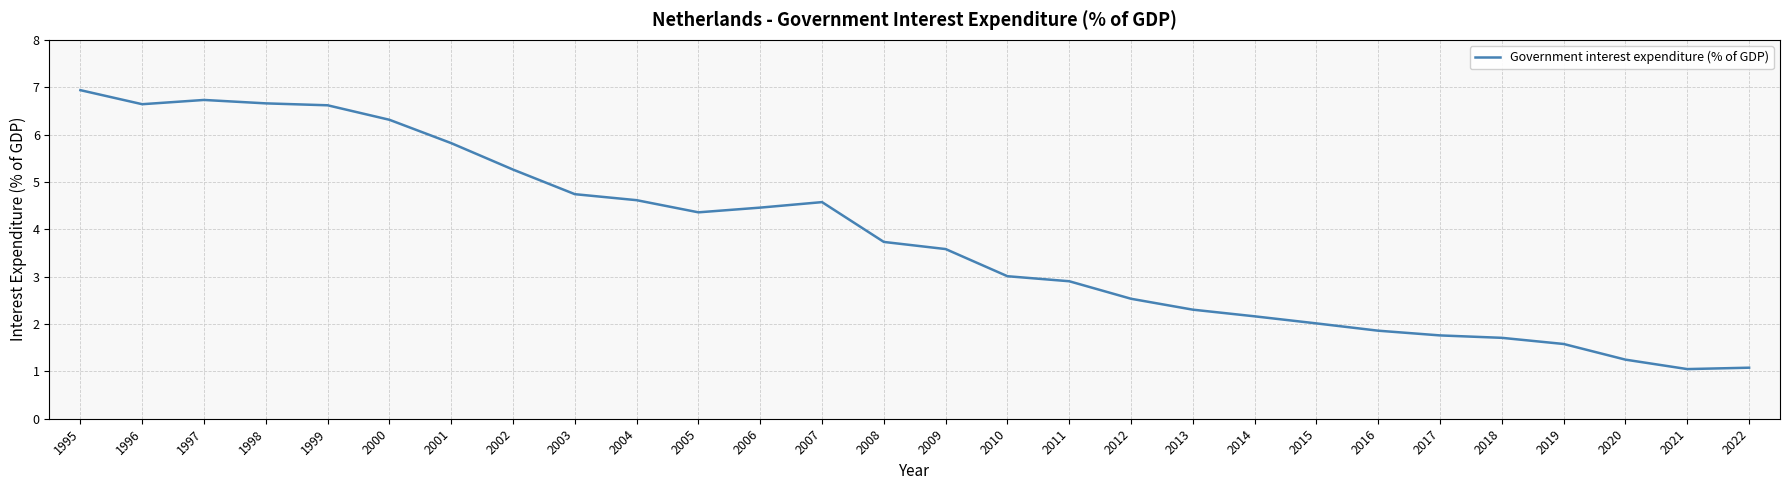

How many lines are shown in the chart?

1